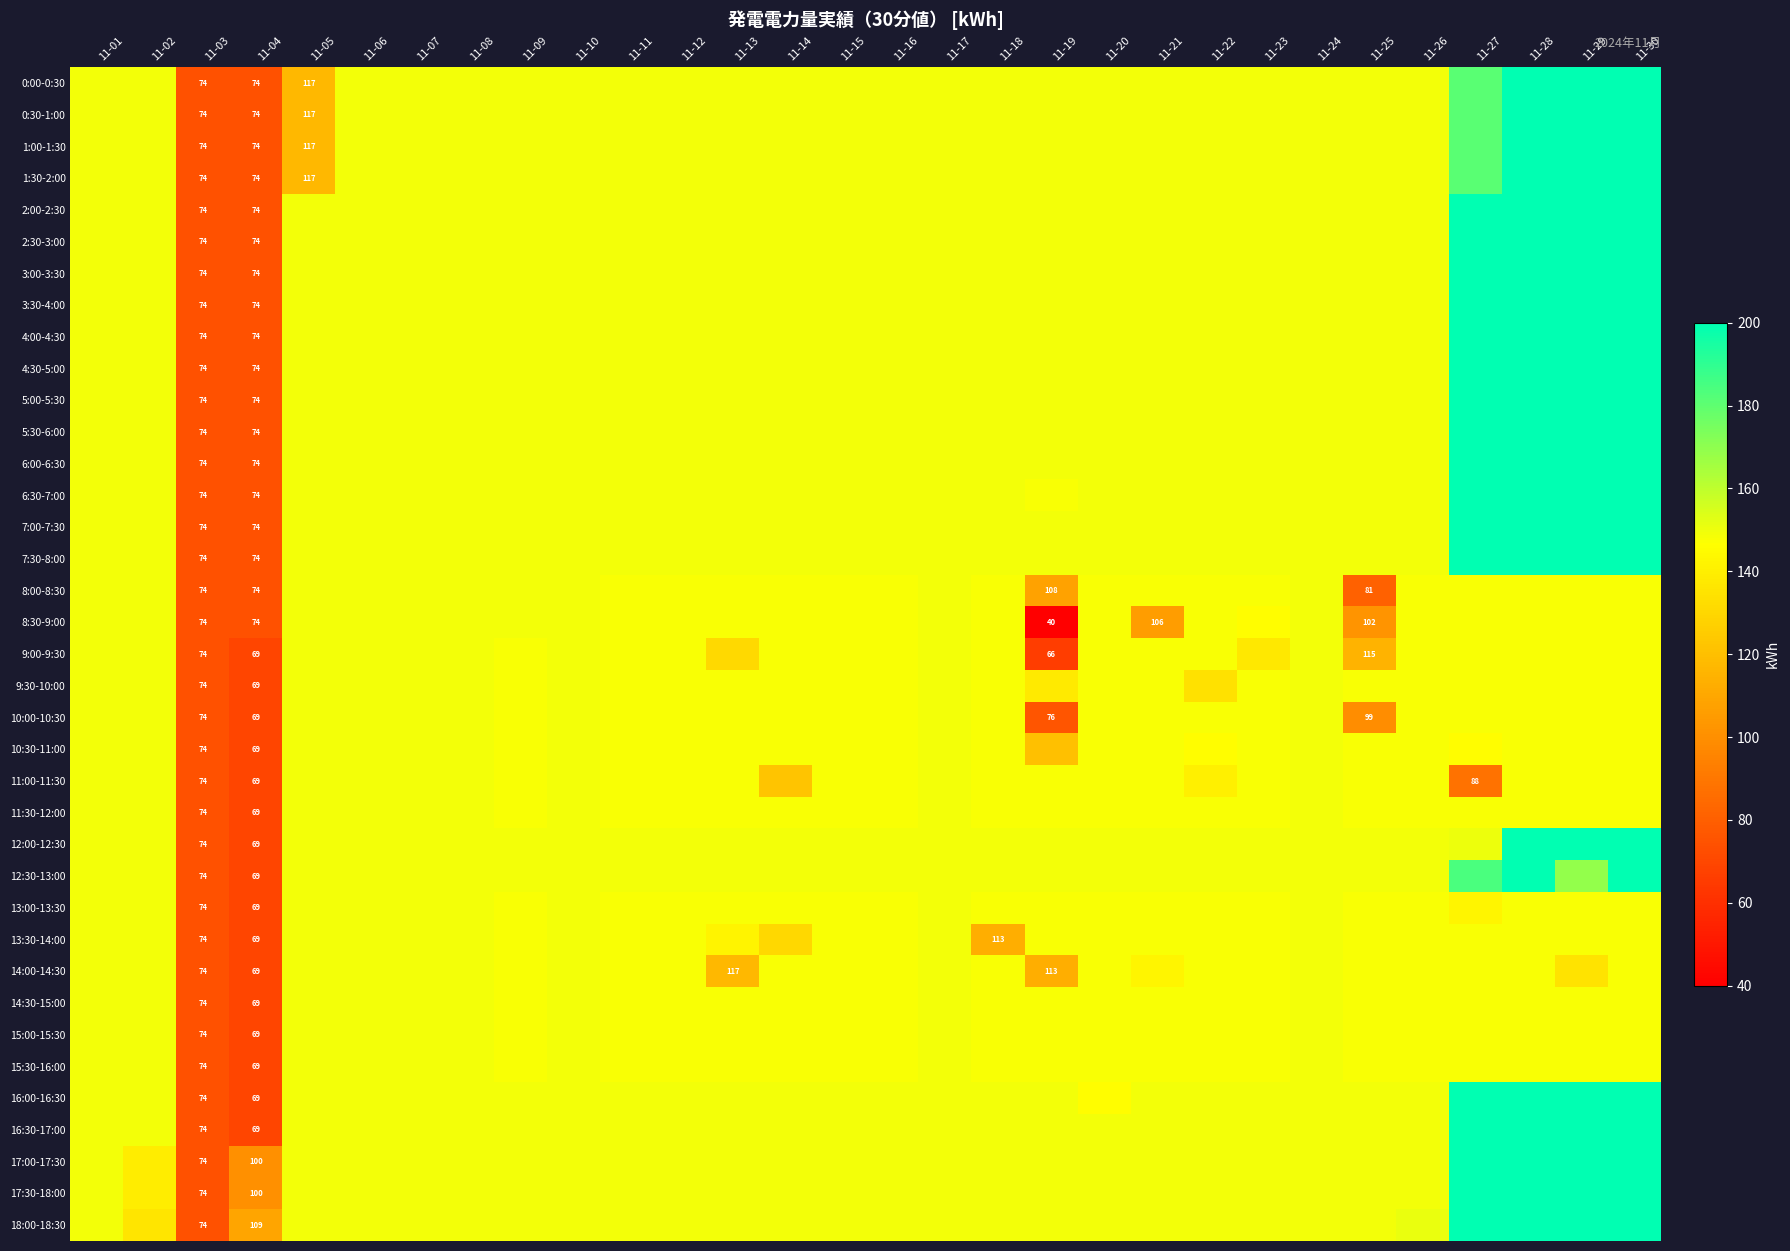

What is the approximate value of 7:00-7:30 at 11-10, to the nearest 5?

150